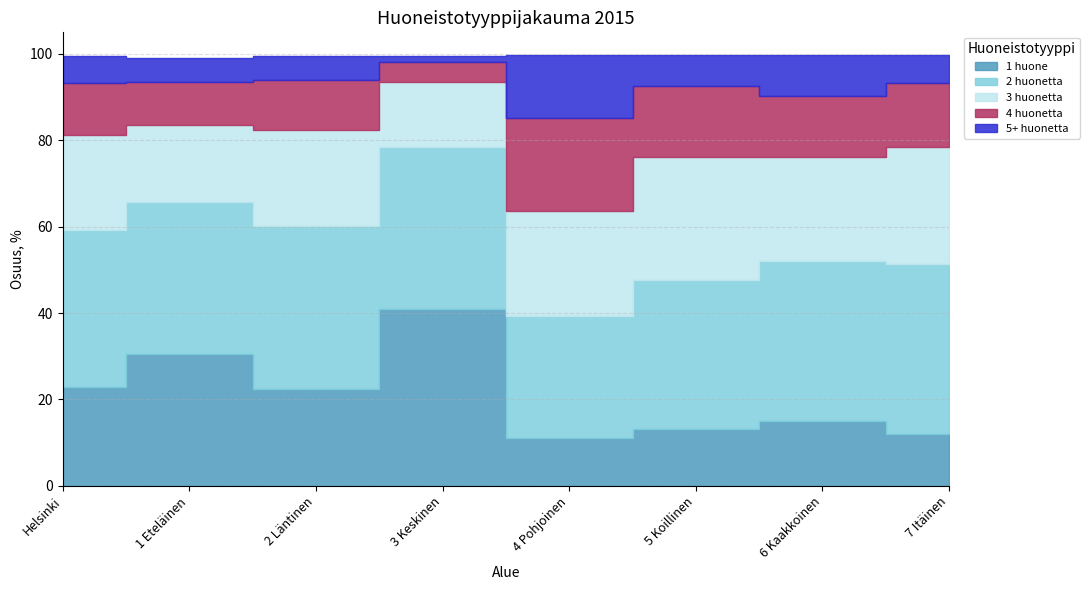

What is the difference between the 1 huone values at 2 Läntinen and 5 Koillinen?

9.2